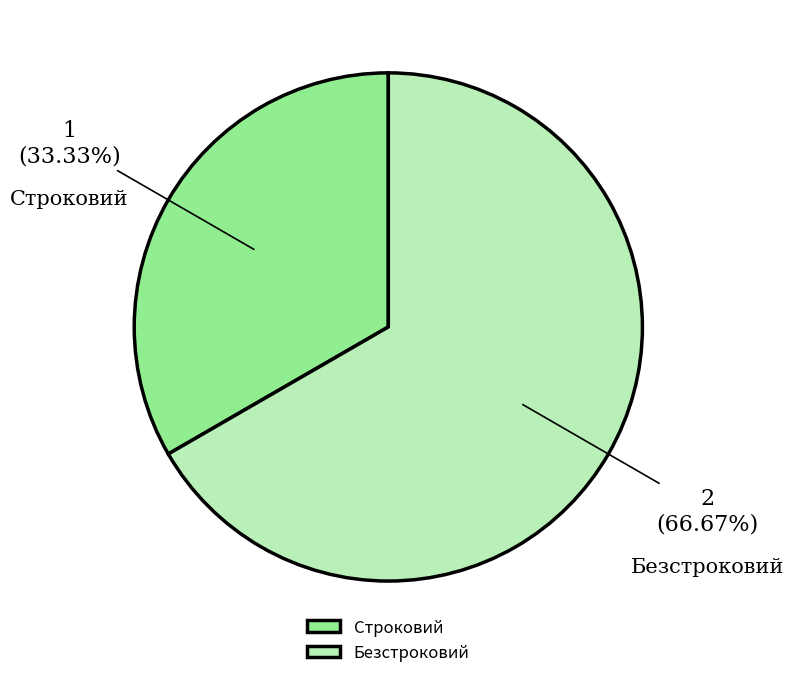

To the nearest percent, what percentage of the pie is Строковий?

33%